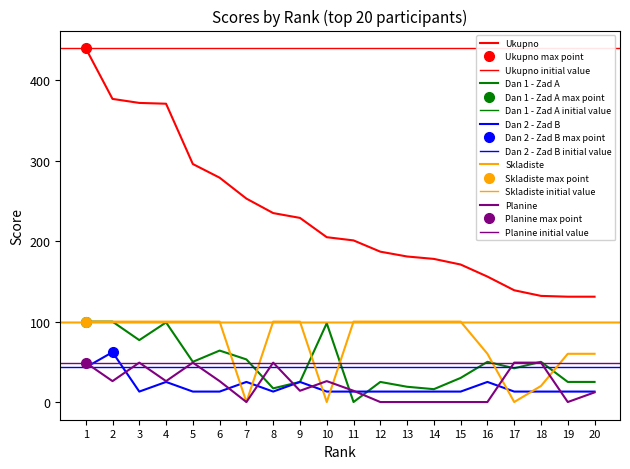

How many values in the Planine series are below 26?

10